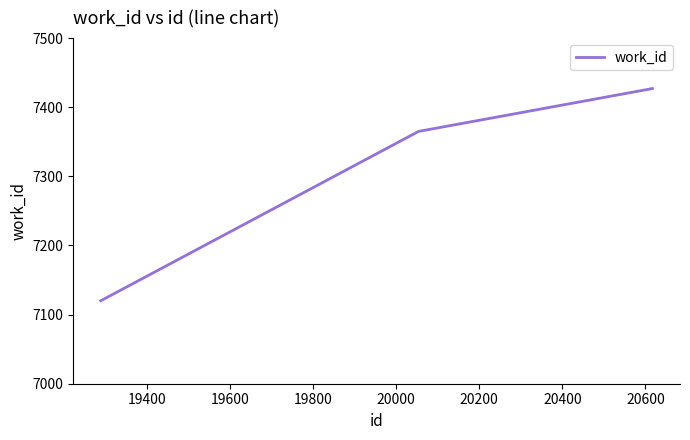

What is the smallest value displayed?

7120